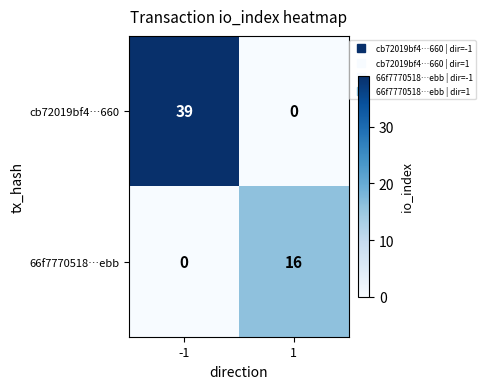

What is the maximum value for cb72019bf4…660?

39